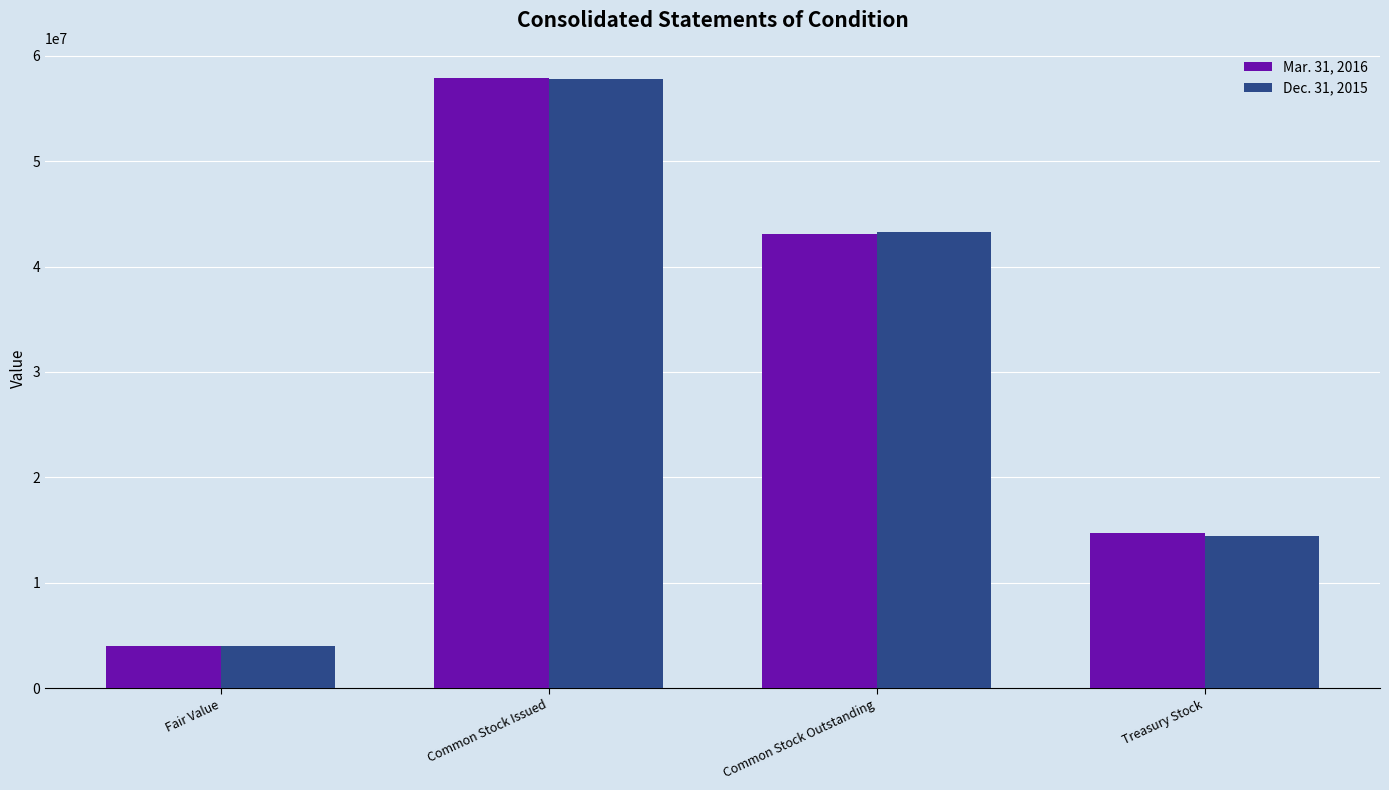

What position from the left is Fair Value?

1